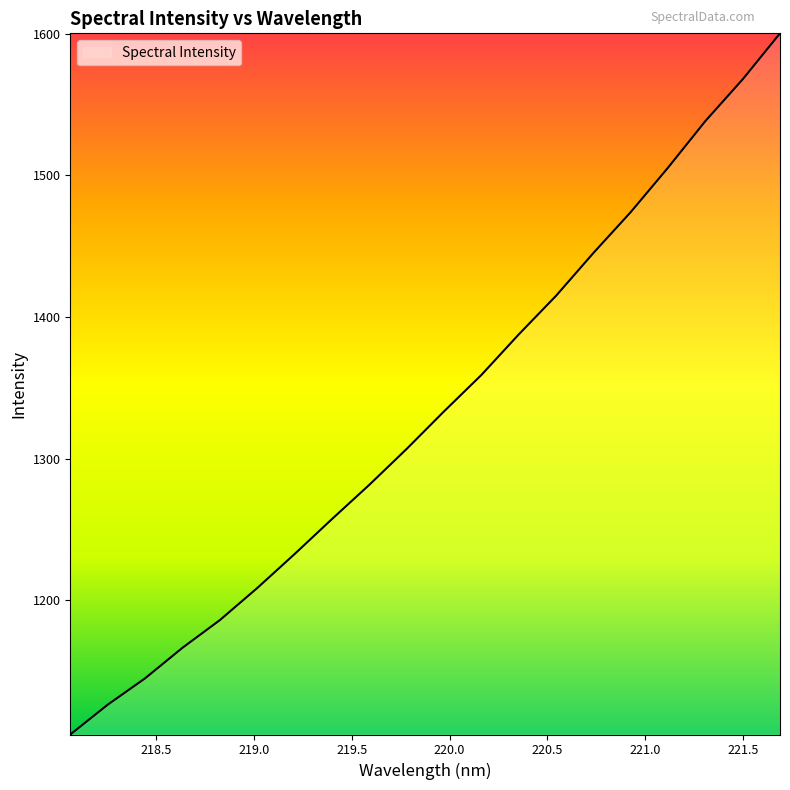

What is the difference between the maximum and minimum values?

494.9